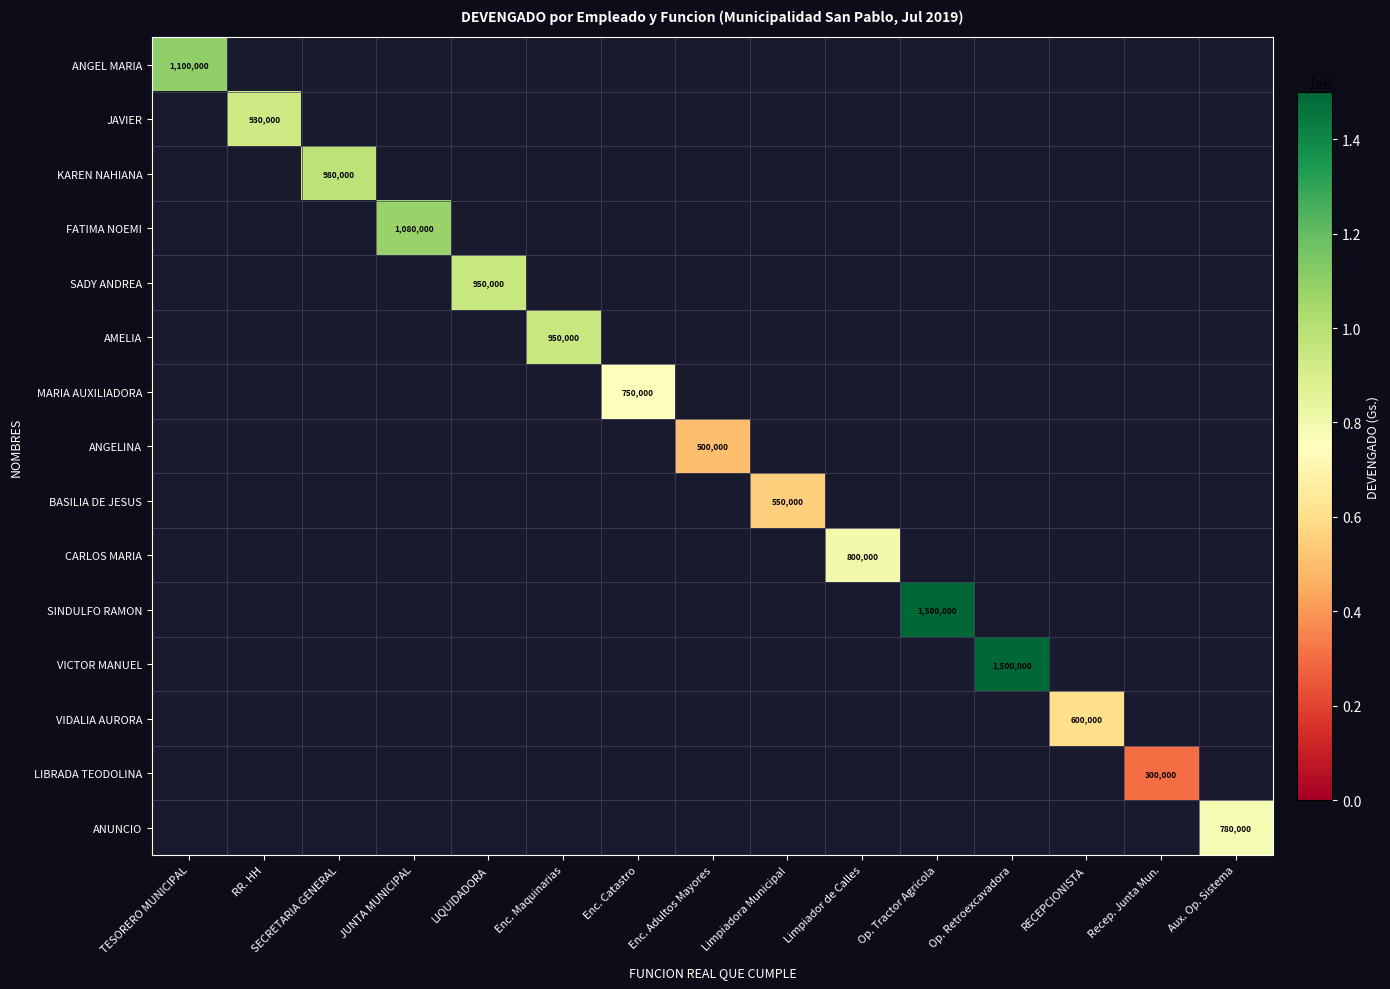

Which category has the highest value across all series?

Op. Tractor Agricola